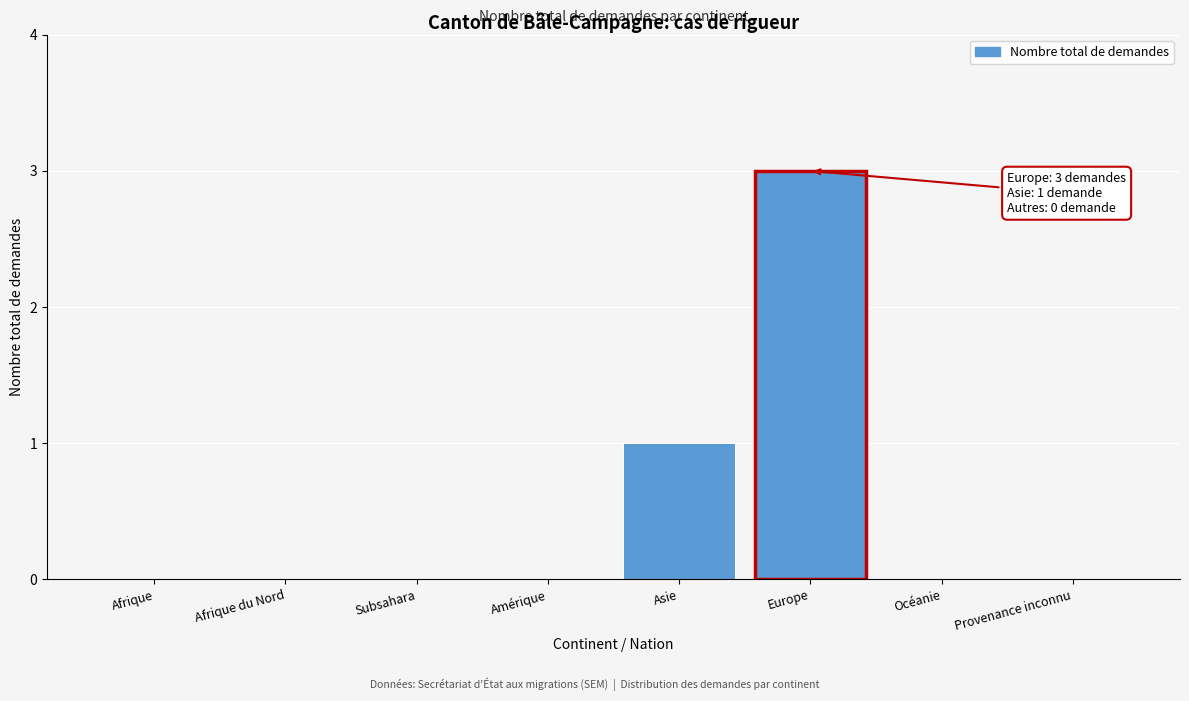

Reading right to left, list all the values displayed in this chart.

Provenance inconnu=0	Océanie=0	Europe=3	Asie=1	Amérique=0	Subsahara=0	Afrique du Nord=0	Afrique=0